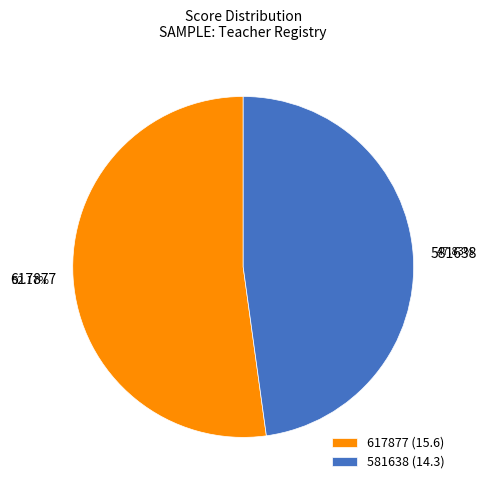

Rank the categories by value from lowest to highest.

581638, 617877